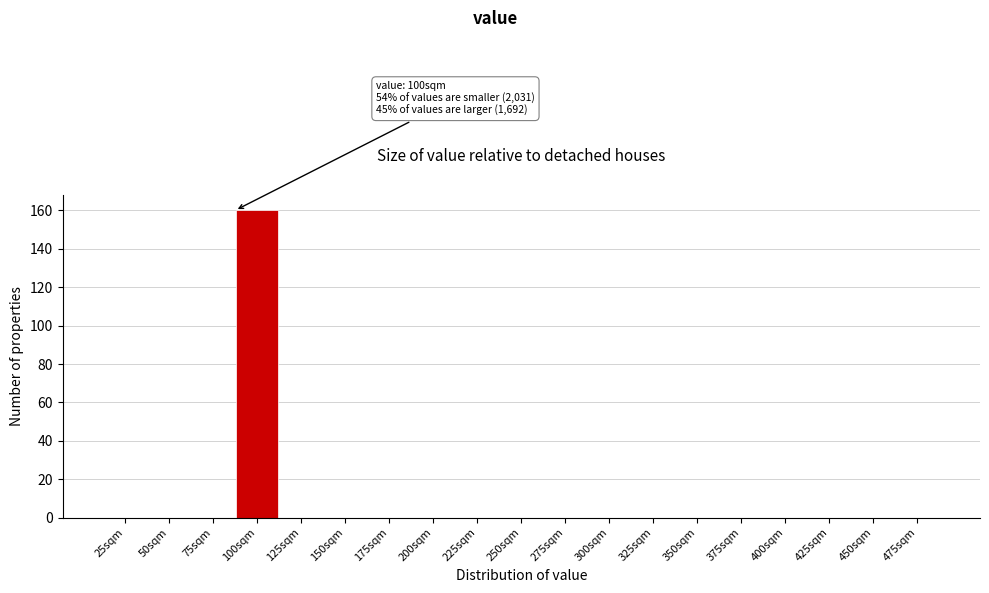

Reading left to right, transcribe all the data shown in this chart.

25sqm=0	50sqm=0	75sqm=0	100sqm=160	125sqm=0	150sqm=0	175sqm=0	200sqm=0	225sqm=0	250sqm=0	275sqm=0	300sqm=0	325sqm=0	350sqm=0	375sqm=0	400sqm=0	425sqm=0	450sqm=0	475sqm=0